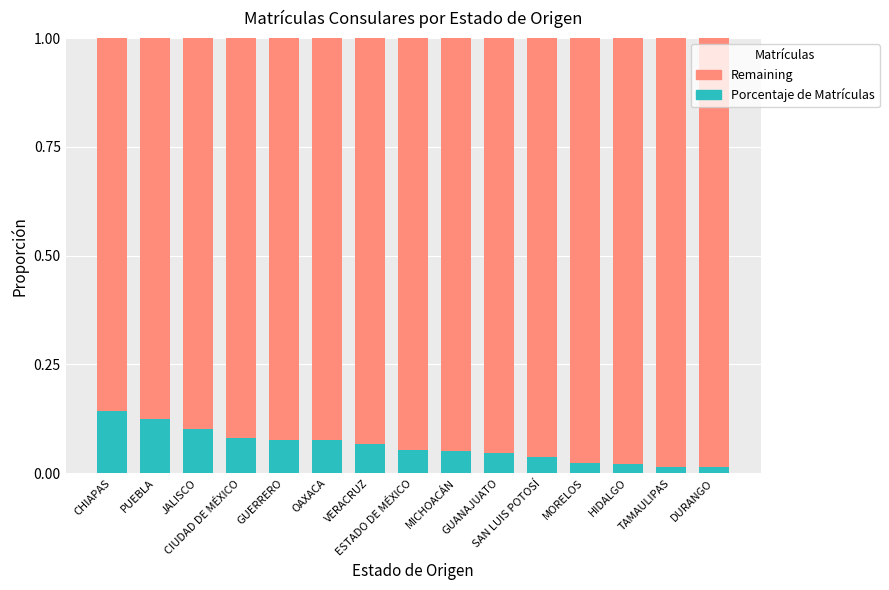

What are all the series names shown in the legend?

Remaining, Porcentaje de Matrículas